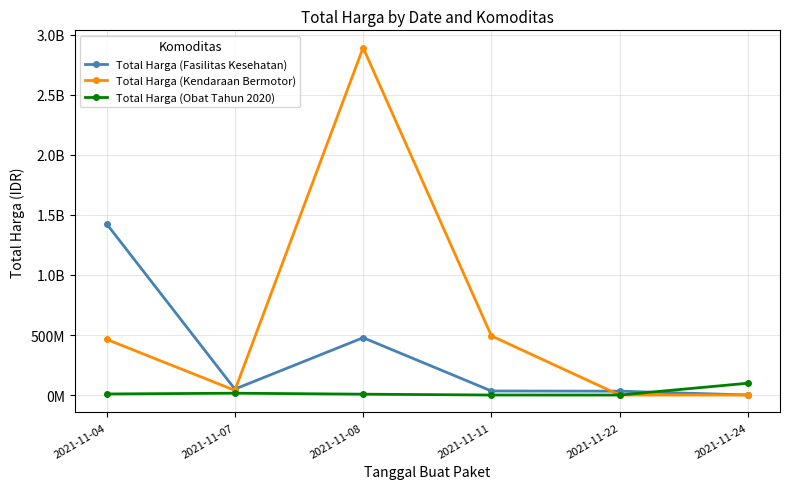

Is this an area chart (filled region under the line)?

No